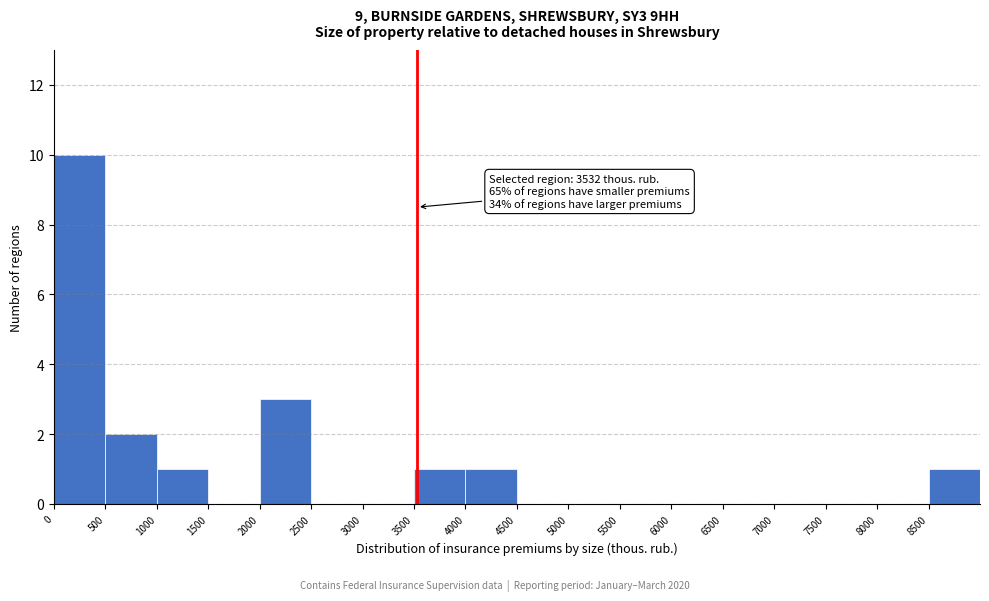

Over which range of the x-axis is the bar tallest?

0 to 500